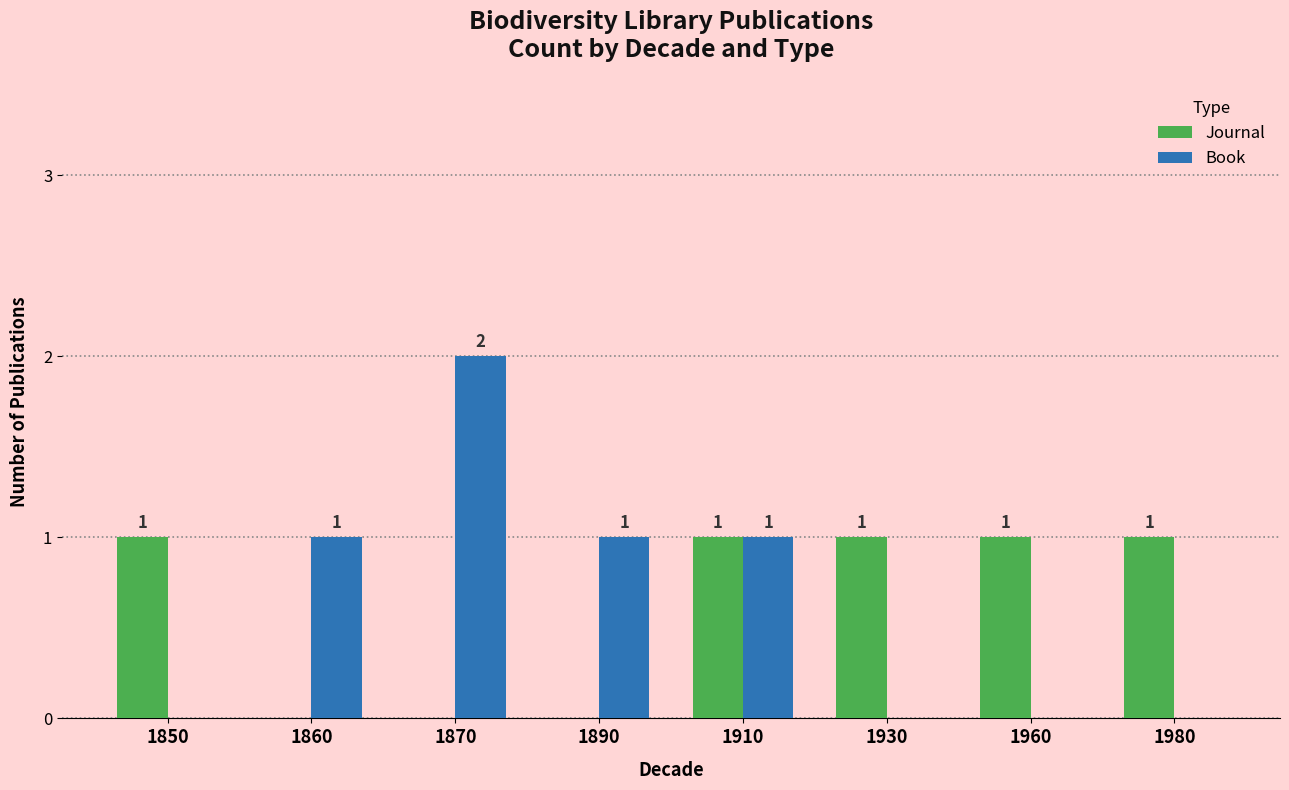

Is the value of Journal at 1930 greater than the value of Book at 1930?

Yes